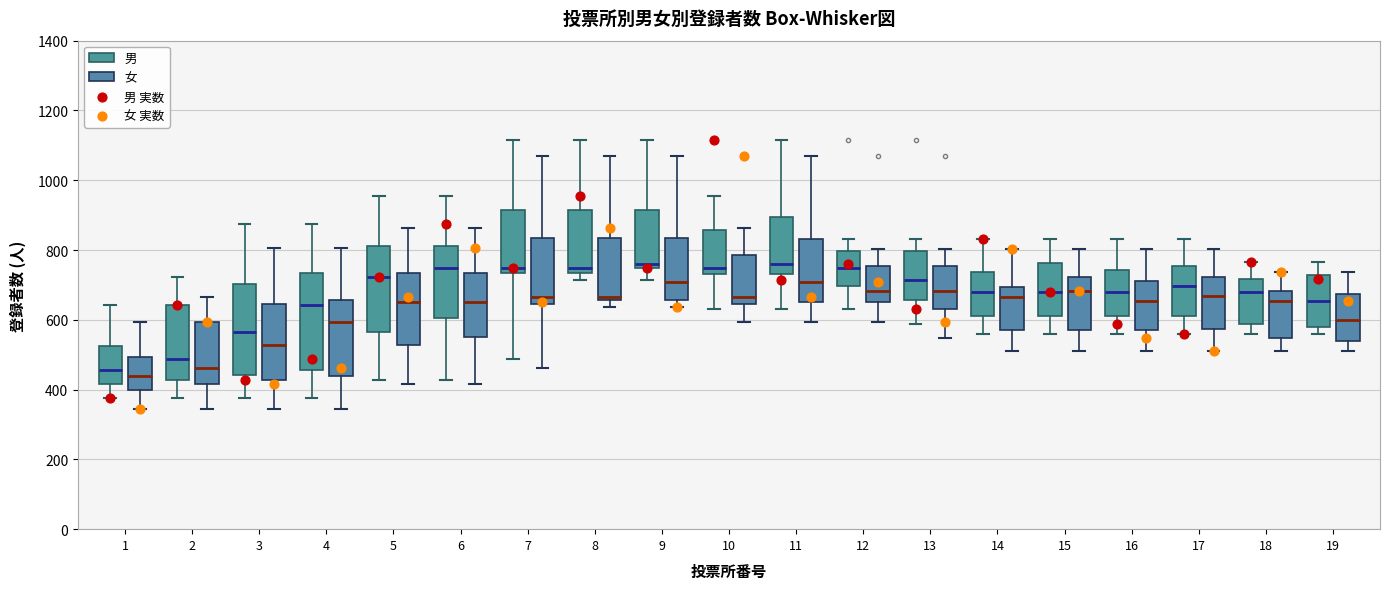

Where does the median line of the box for 6 (男) sit on the y-axis? The values are not printed on the chart, so give them approximately, as read against the axis.

740